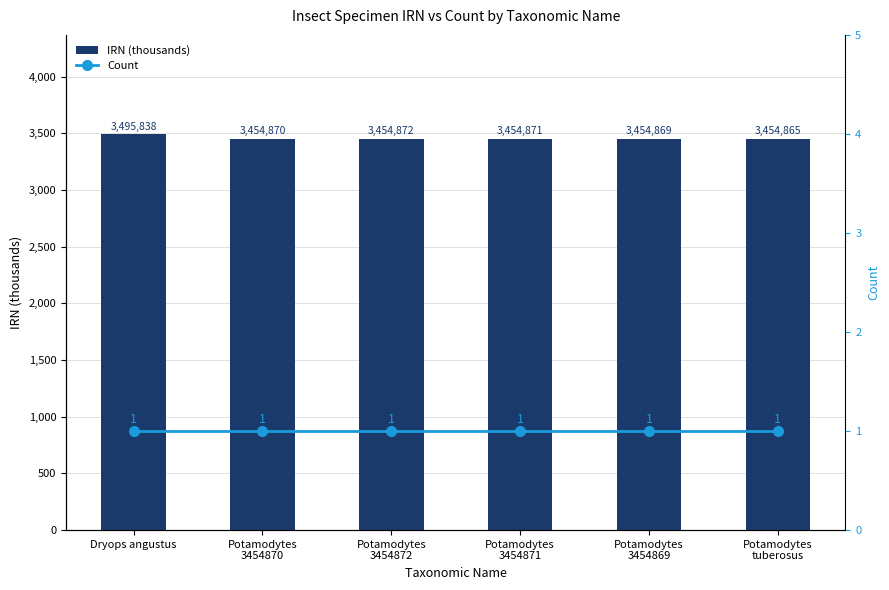

At which category is the sum across all series the highest?

Dryops angustus